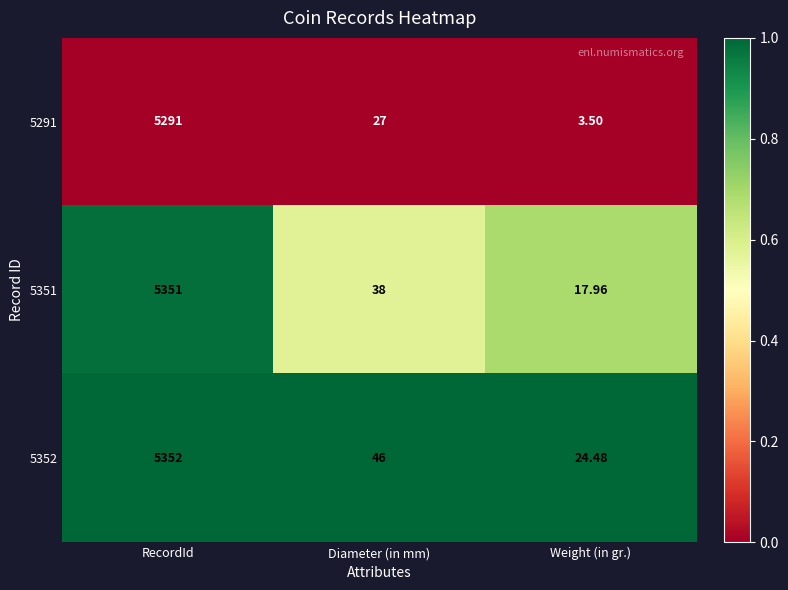

Is the value of 5351 at Weight (in gr.) greater than the value of 5291 at RecordId?

No